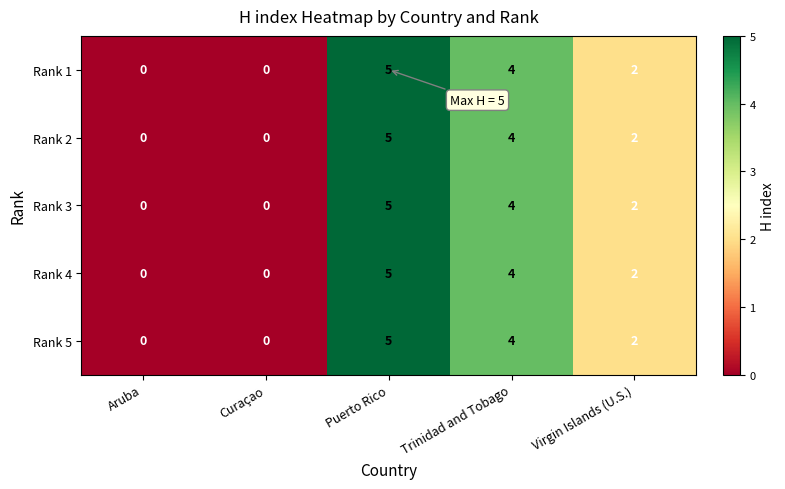

How many values in Rank 1 are above zero?

3